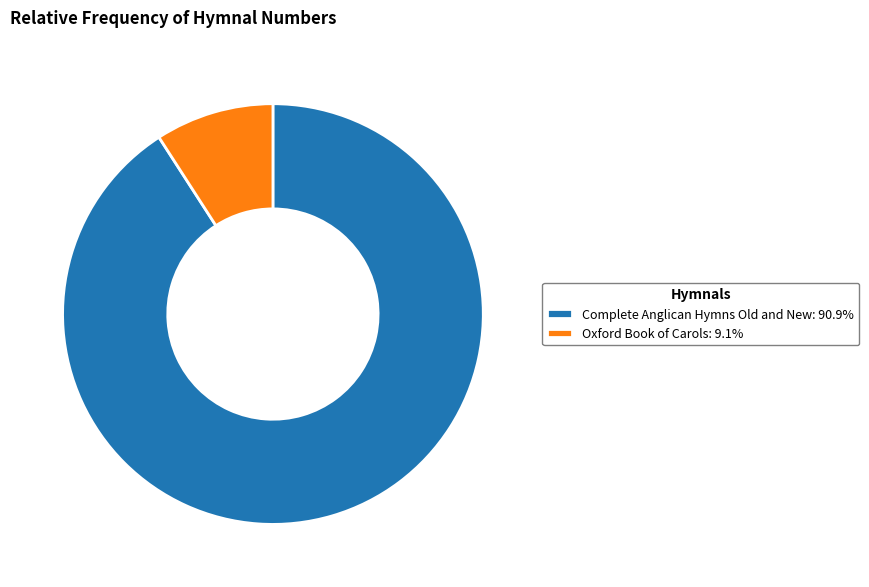

What is the smallest slice in the pie chart?

Oxford Book of Carols